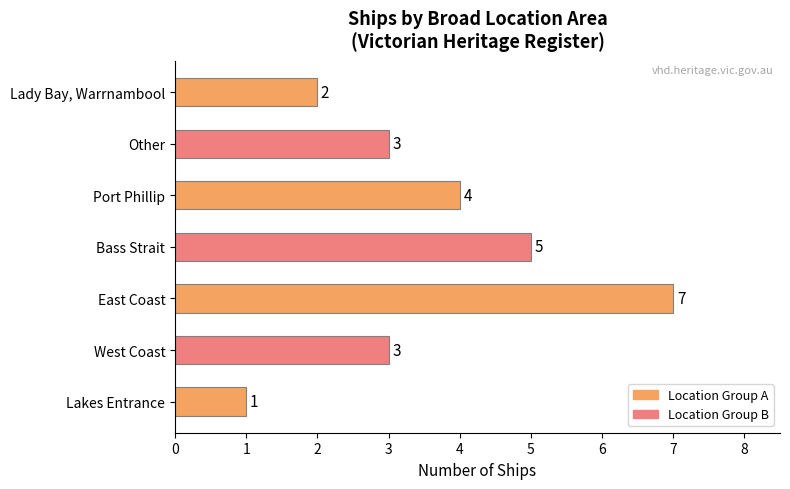

Between Other and Bass Strait, which is larger?

Bass Strait